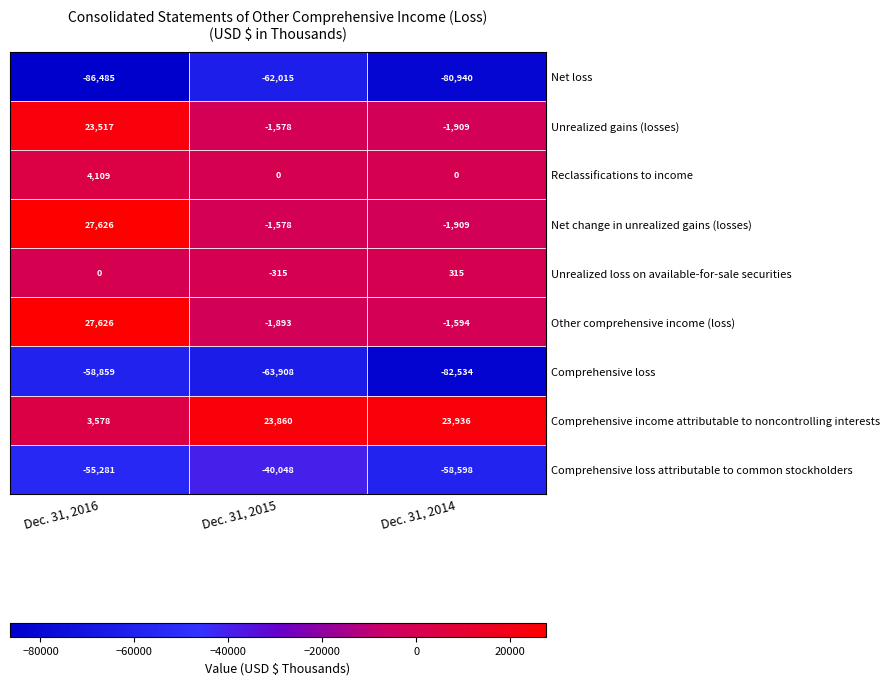

True or false: Other comprehensive income (loss) has a value of 27626 at Dec. 31, 2016.

True